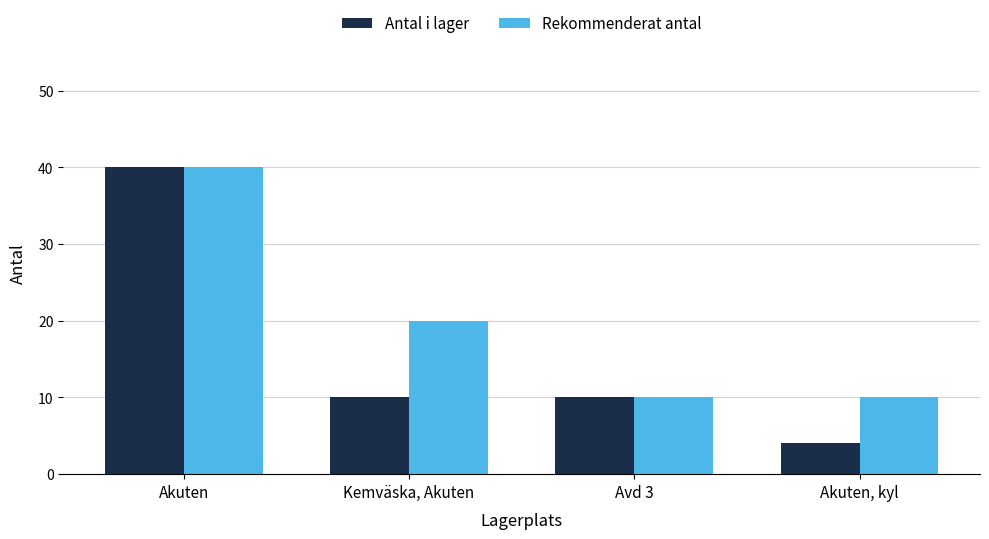

How many Antal i lager values are between 10 and 40?

3